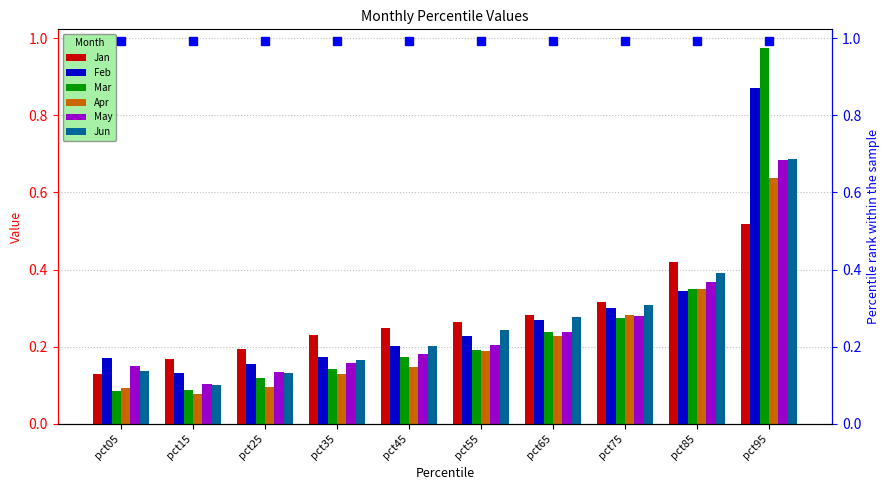

What is the sum of the May values at pct05 and pct75?

0.4